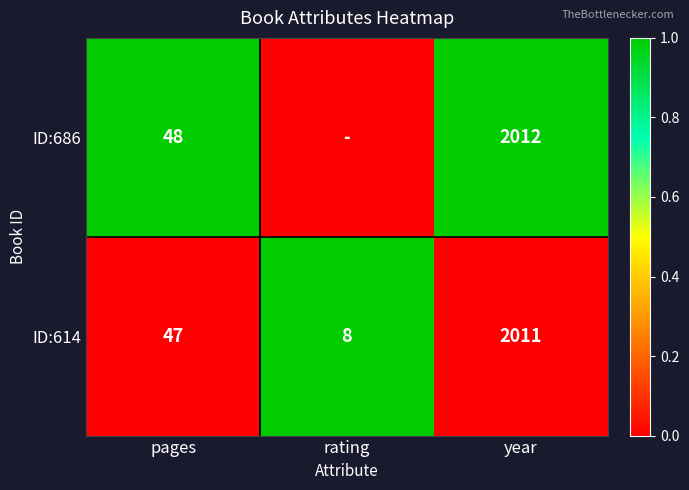

What is the total value across all series at year?

4023